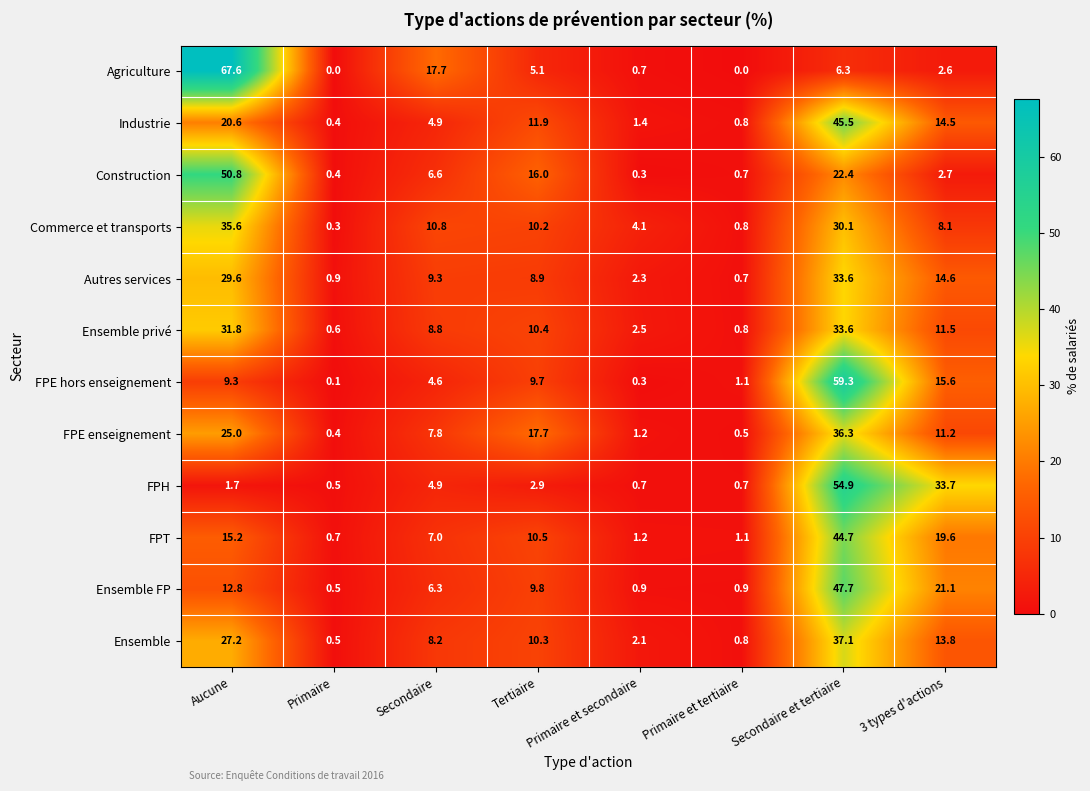

What is the difference between the maximum and second lowest values in the Commerce et transports series?

34.8